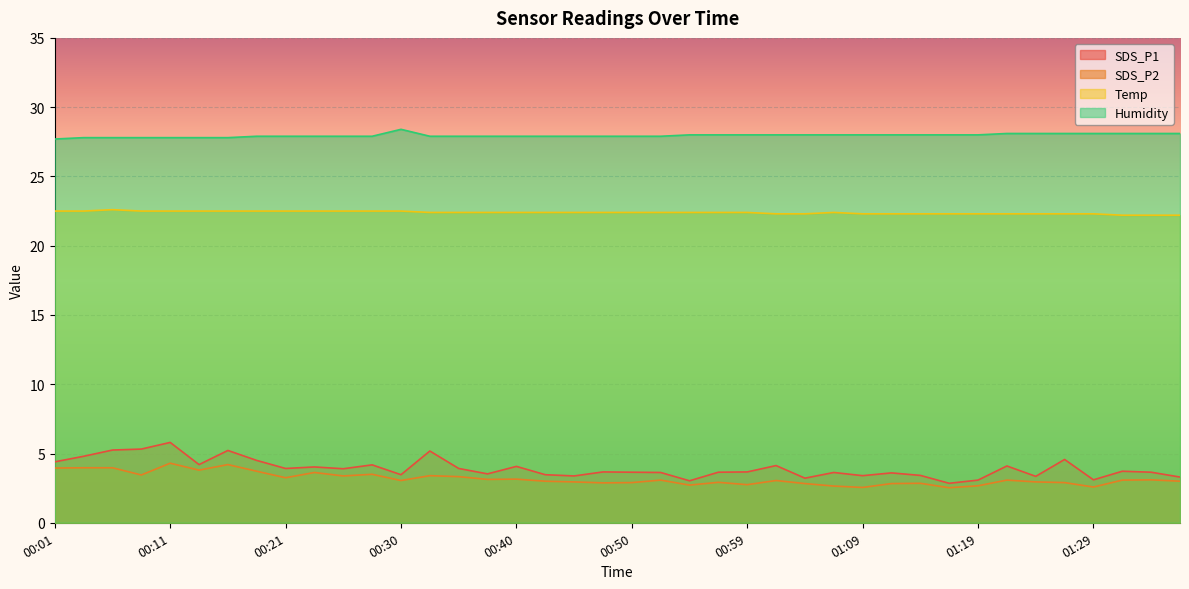

What is the total value across all series at 00:42?

56.8